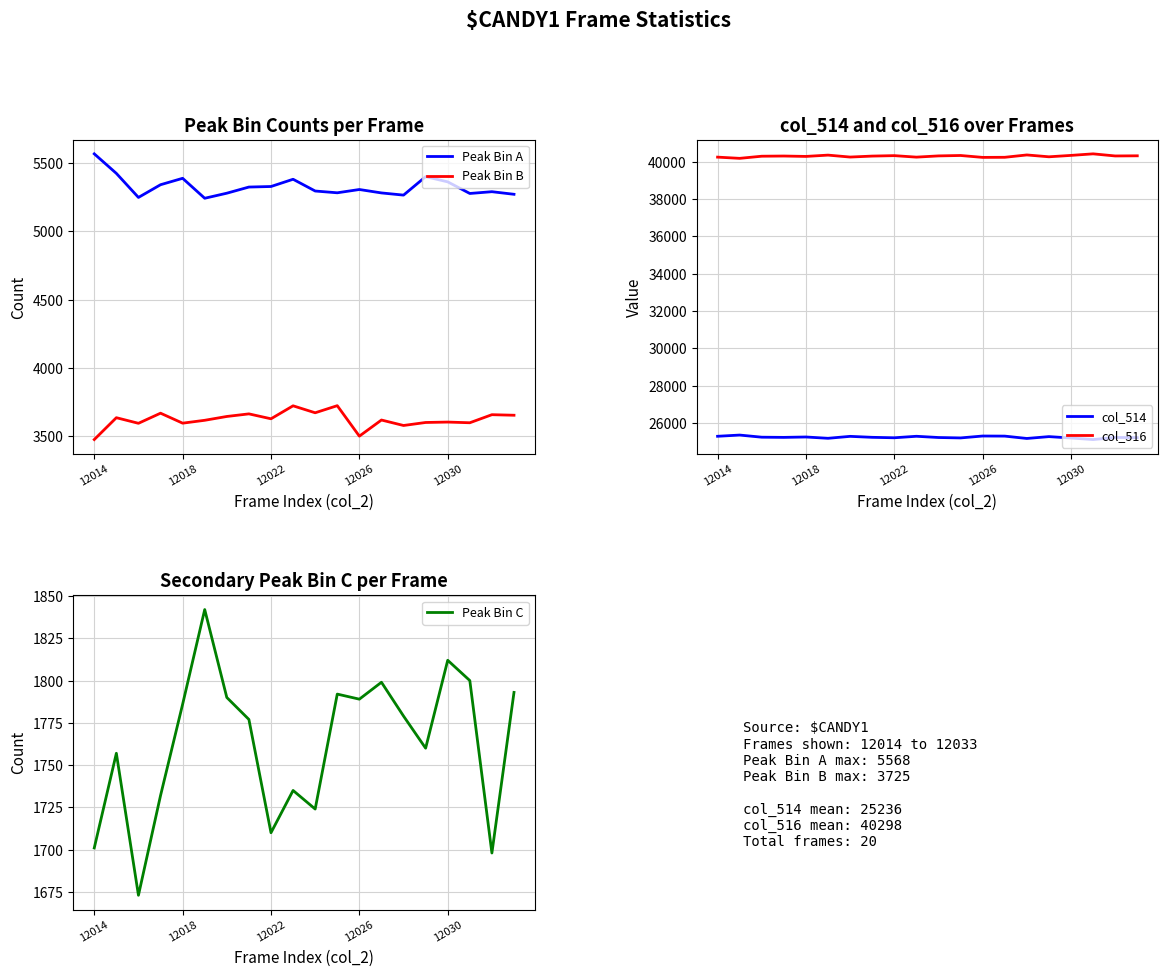

How many interior local valleys does the Peak Bin A series have?

5